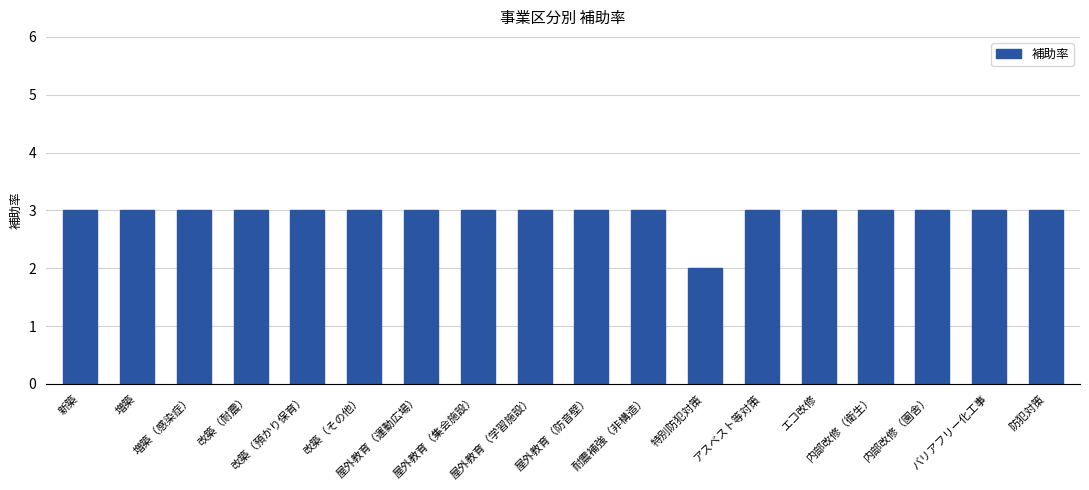

The chart shows a value of 4 at 屋外教育（学習施設）. True or false?

False